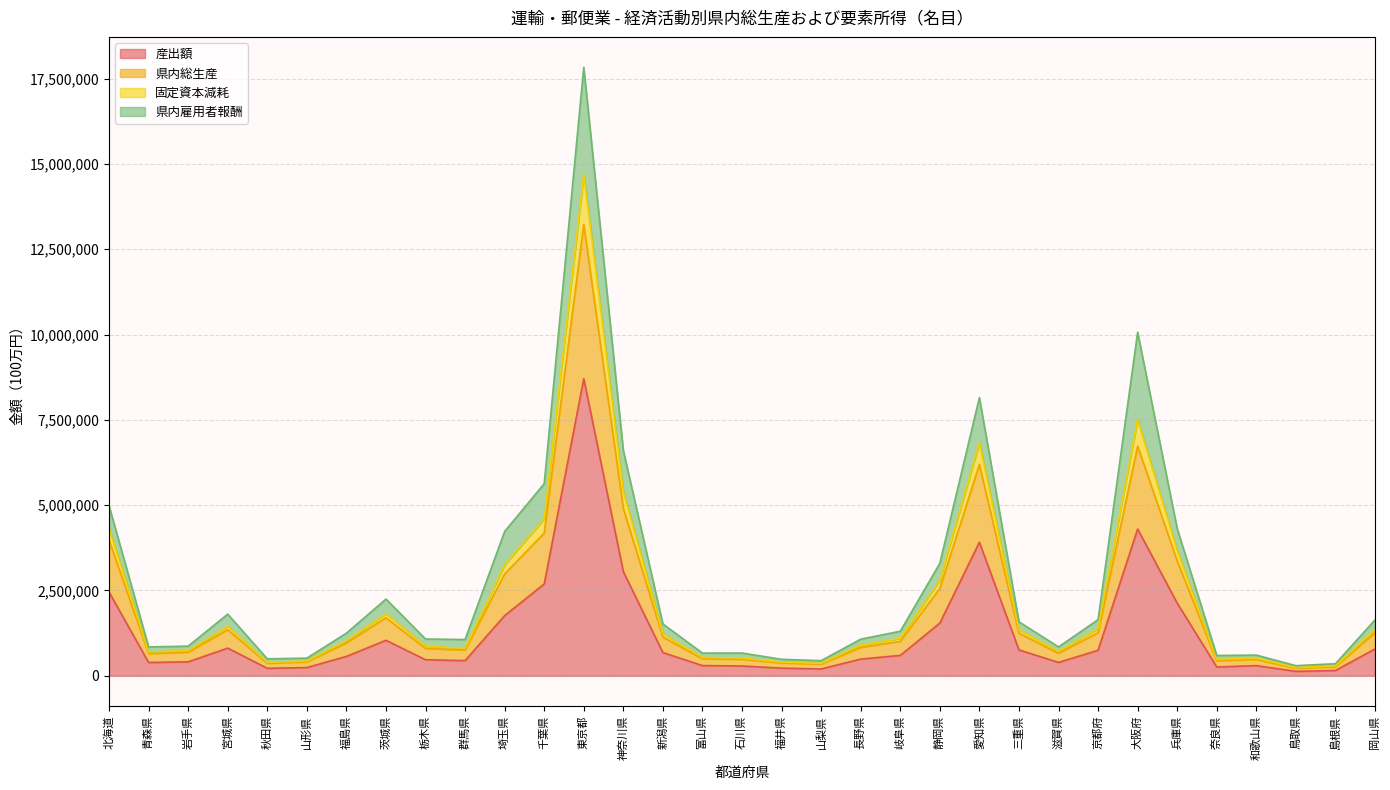

What is the lowest value of the 産出額 series?

130833